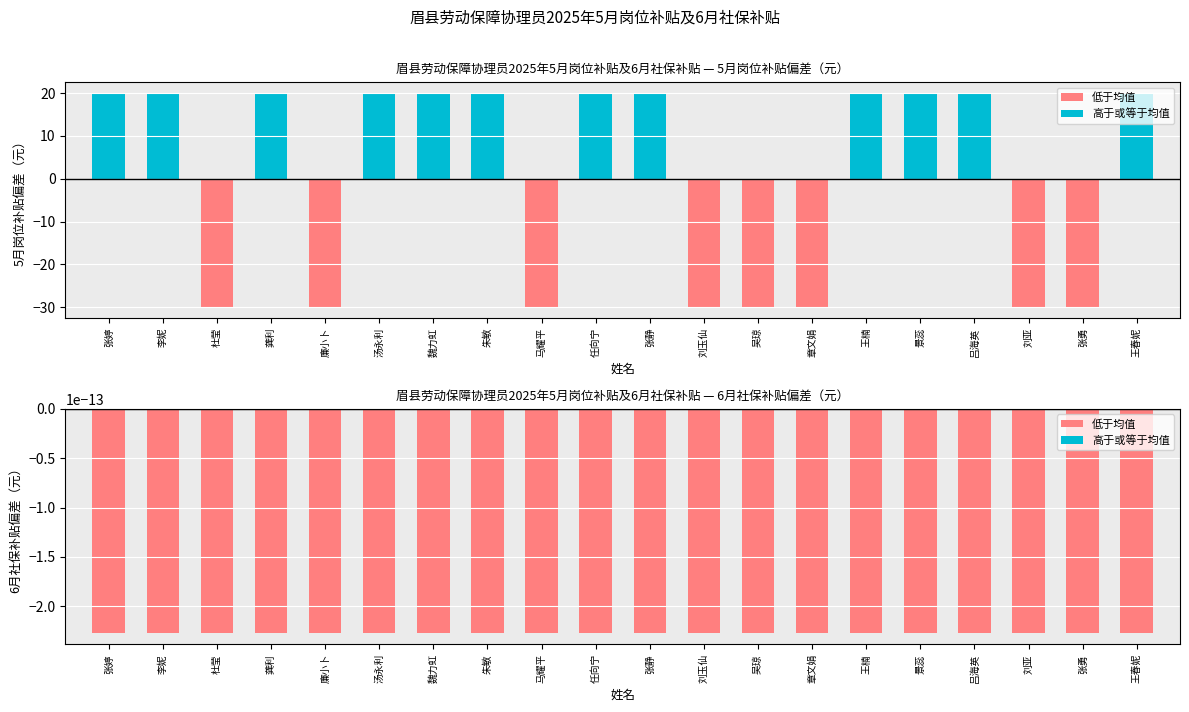

Where does the data first go above 20?

张婷